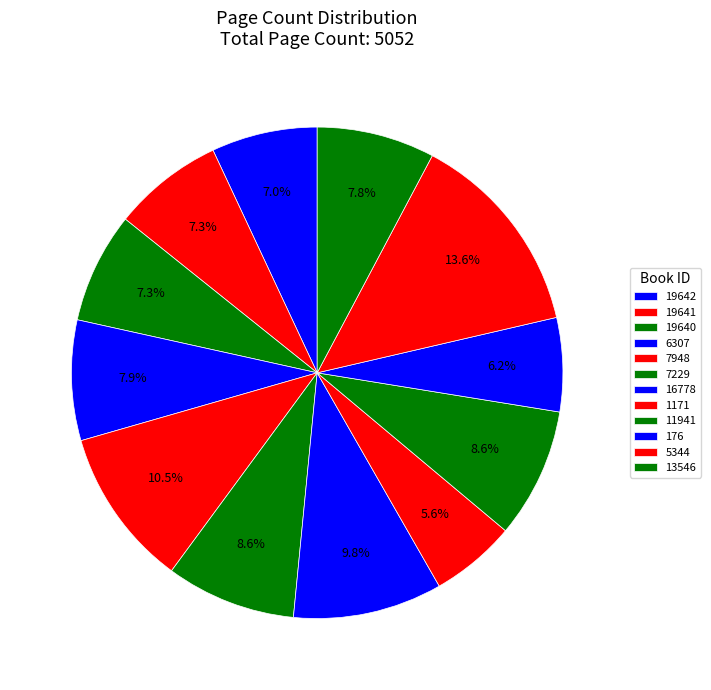

Between 19641 and 19640, which is larger?

19641